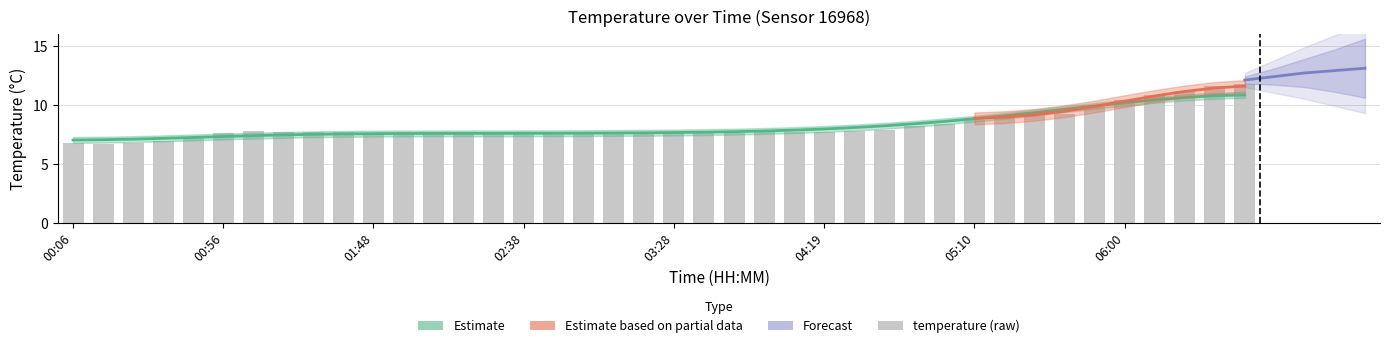

What is the difference between the second highest and second lowest values?

4.8